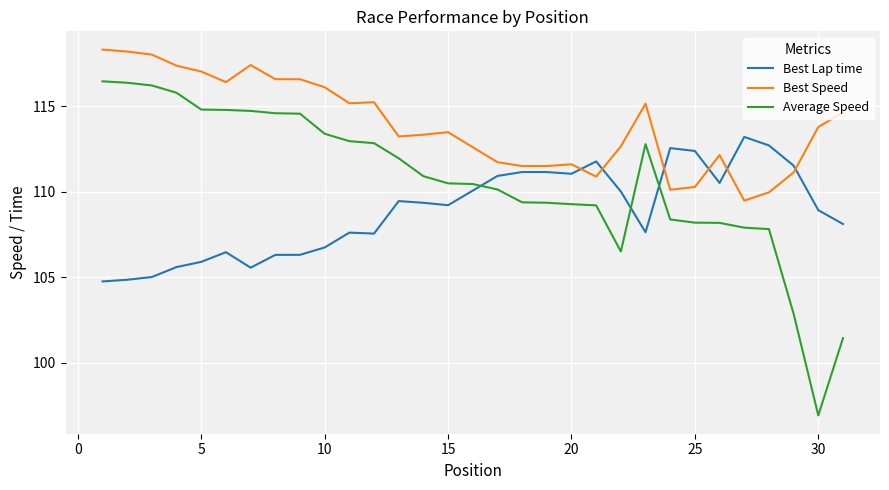

Rank the series by their maximum value, from lowest to highest.

Best Lap time, Average Speed, Best Speed